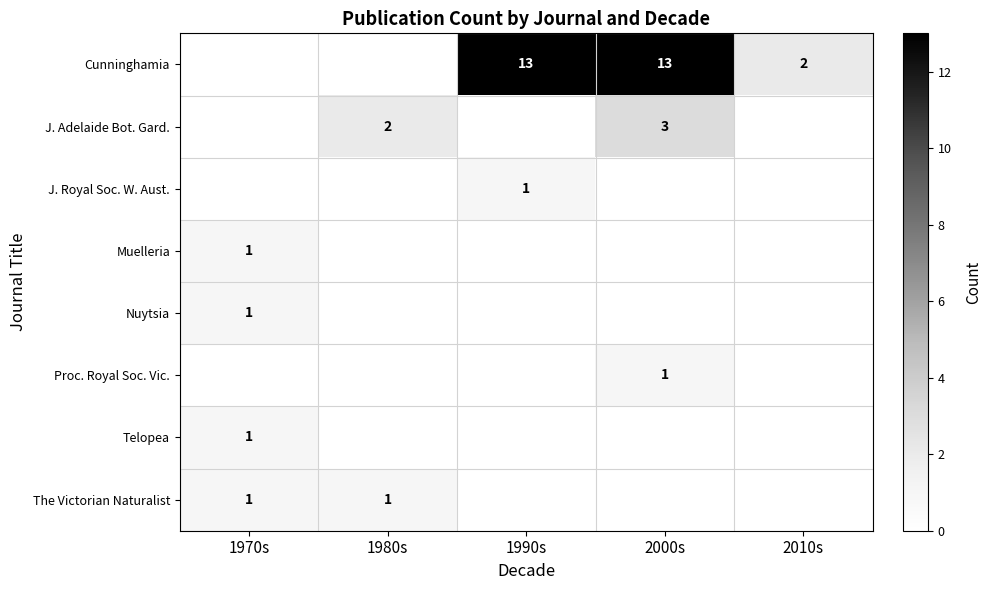

The value of The Victorian Naturalist at 1970s is 1. True or false?

True